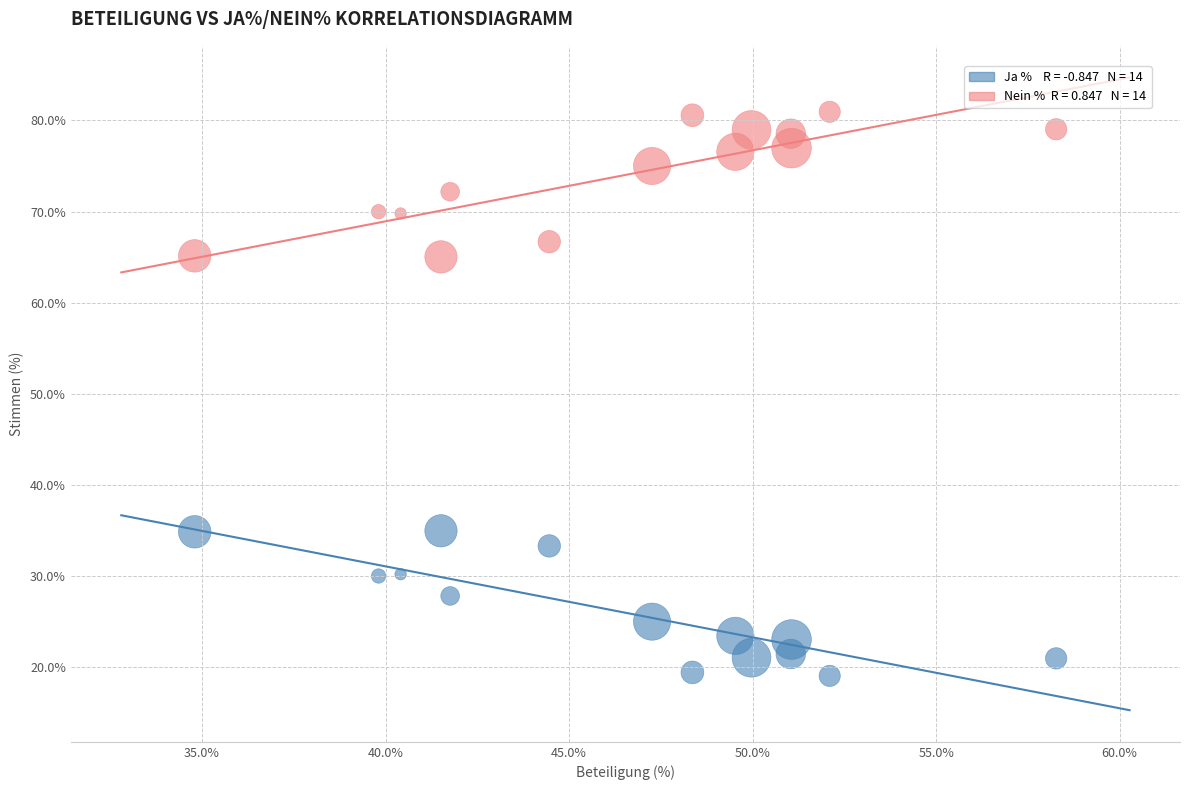

Across all data points, what is the range of Y values (max minus min)?

61.9